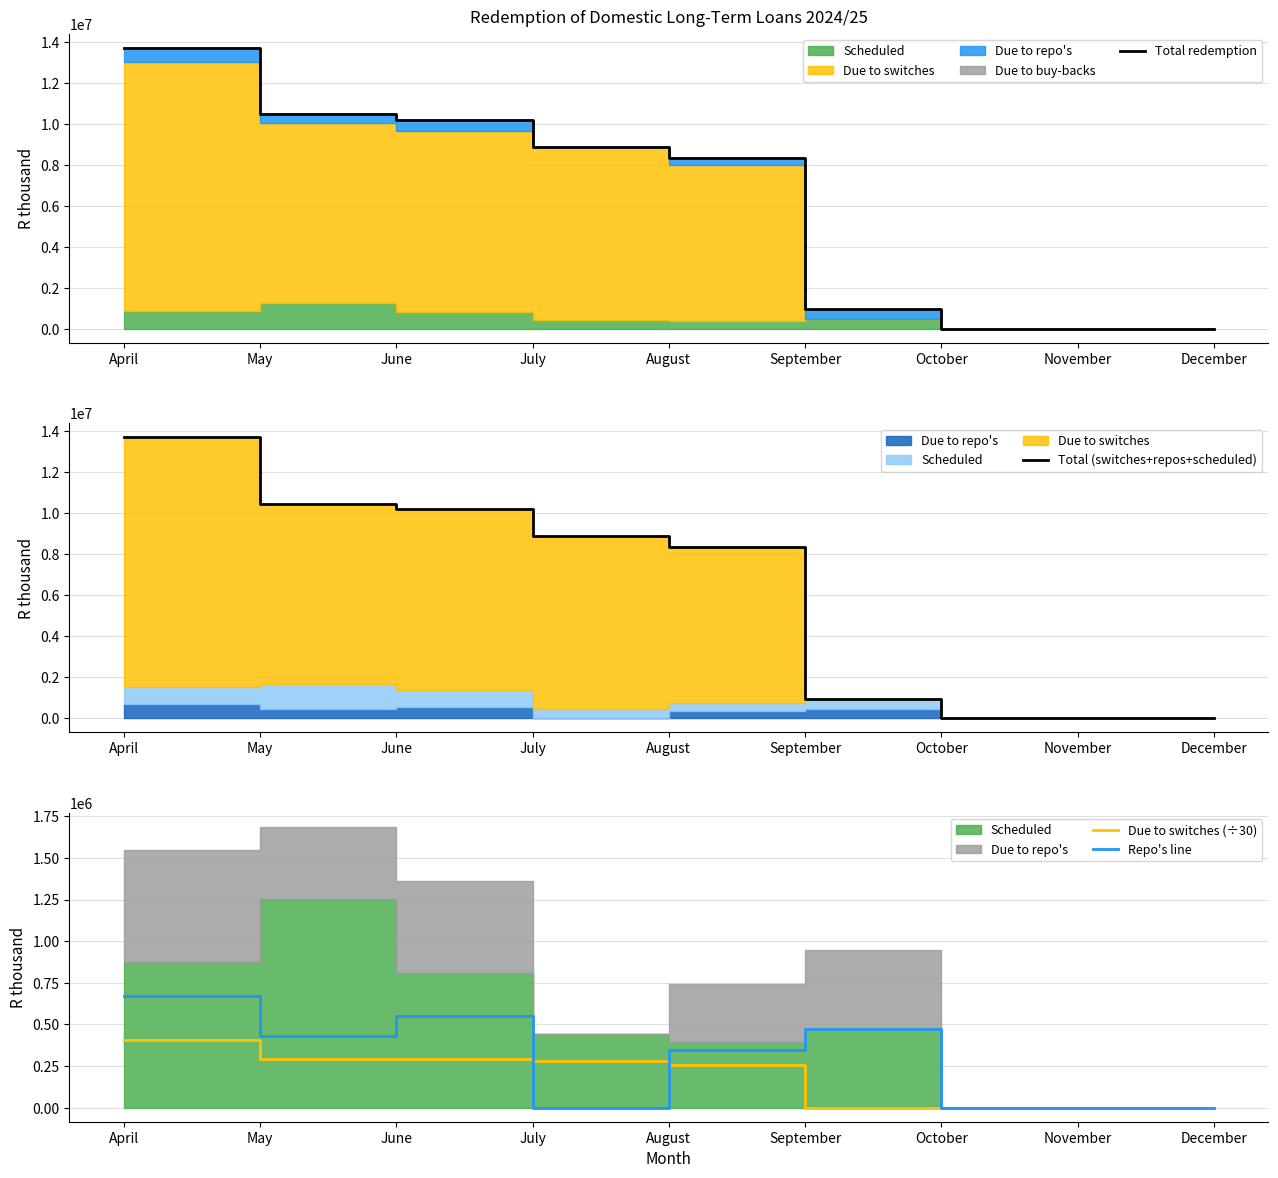

What is the greatest value displayed?

13705736.0